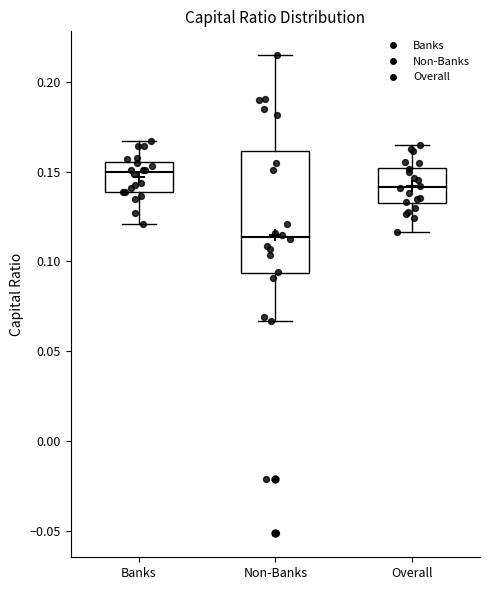

Which box's median line is the highest?

Banks